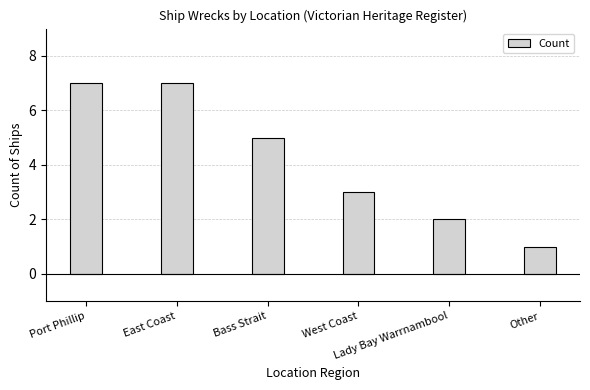

The chart shows a value of 1 at Other. True or false?

True